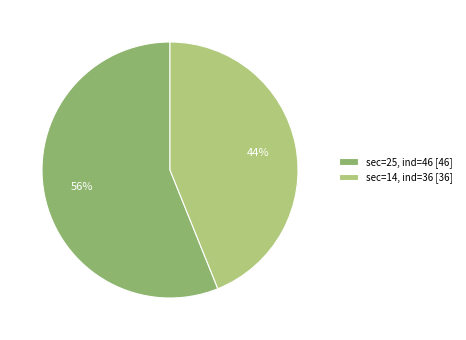

How many segments does this pie chart have?

2